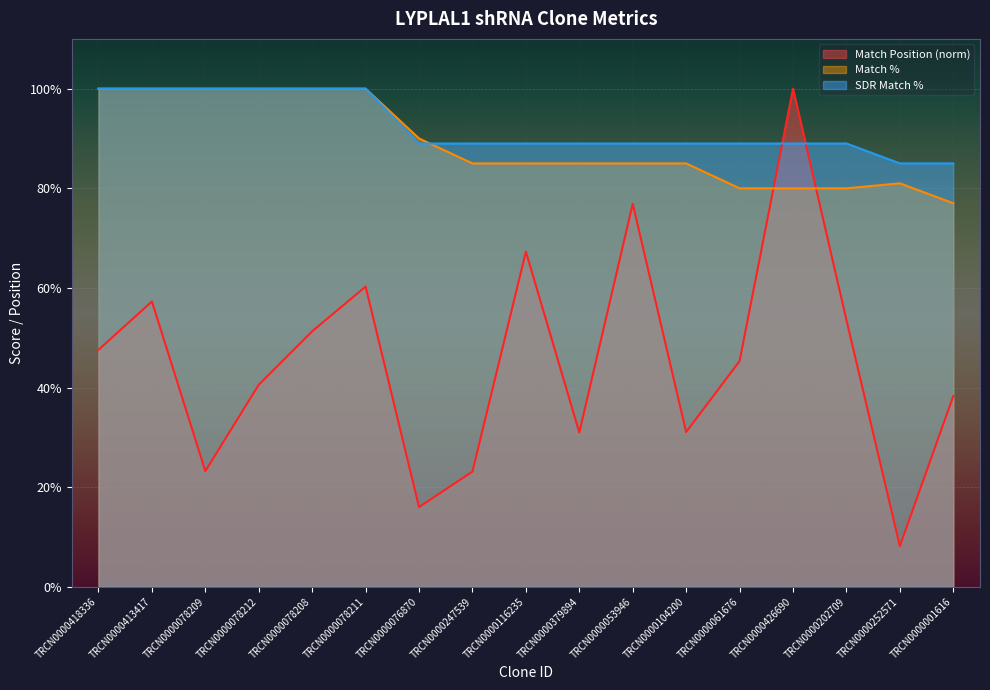

What is the label of the 9th point from the left?

TRCN0000116235